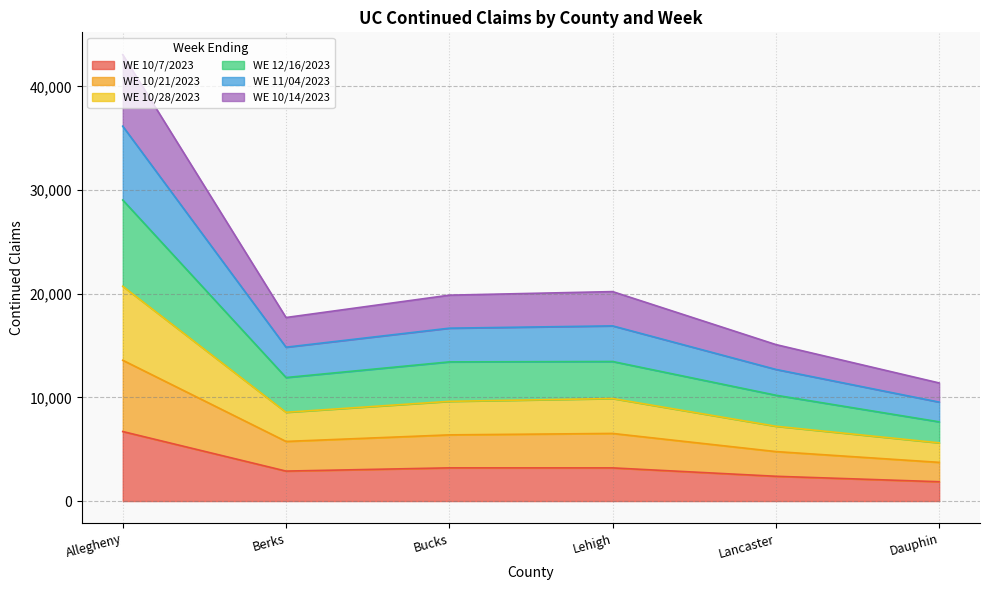

What is the total value across all series at Dauphin?

11393